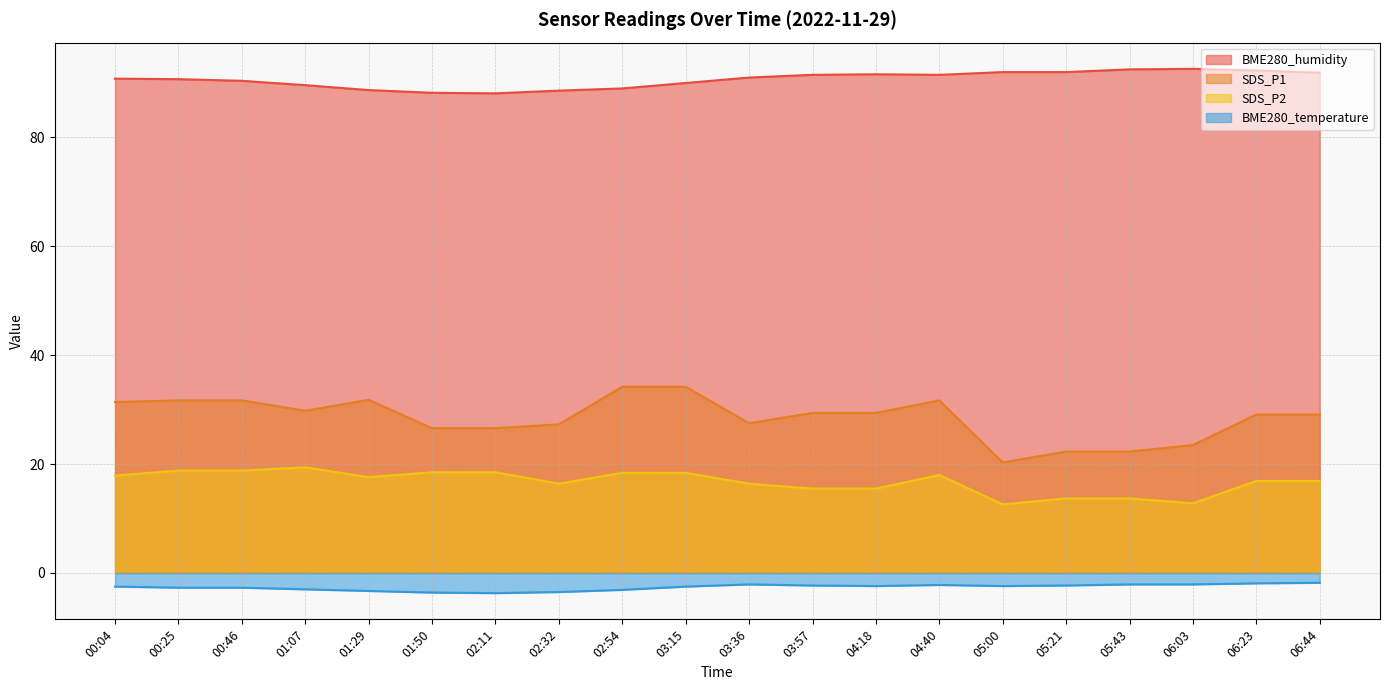

True or false: SDS_P2 has more than 0 points higher than both neighbors.

True